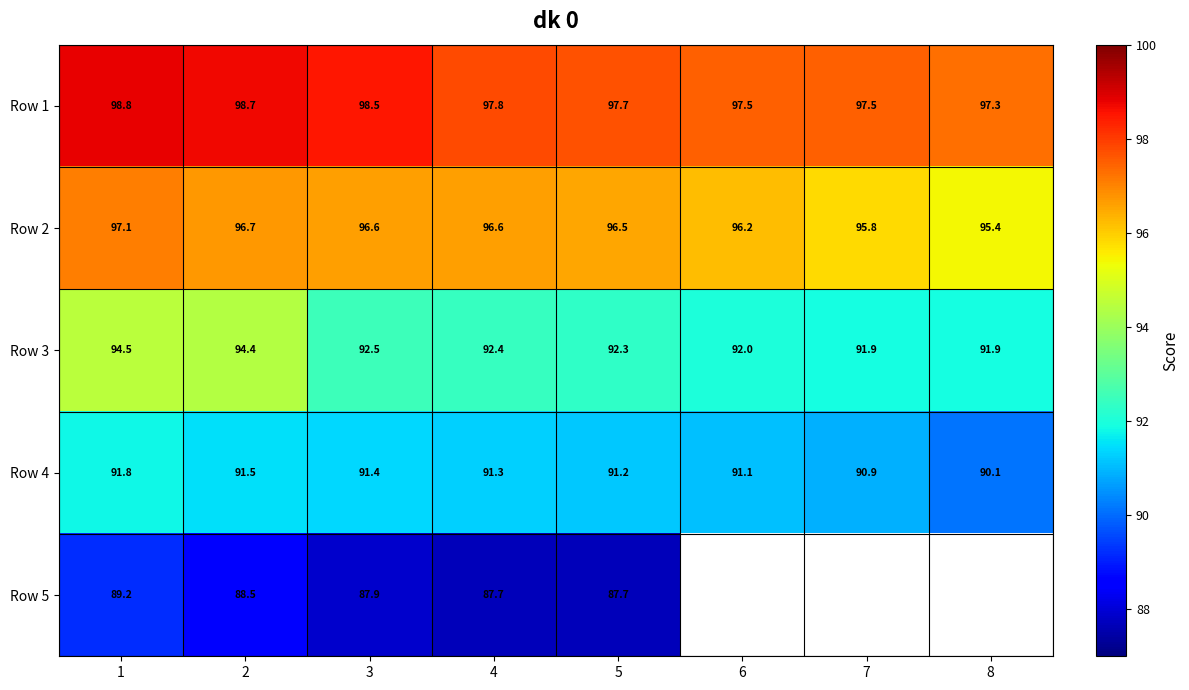

What is the difference between the Row 4 values at 1 and 3?

0.4